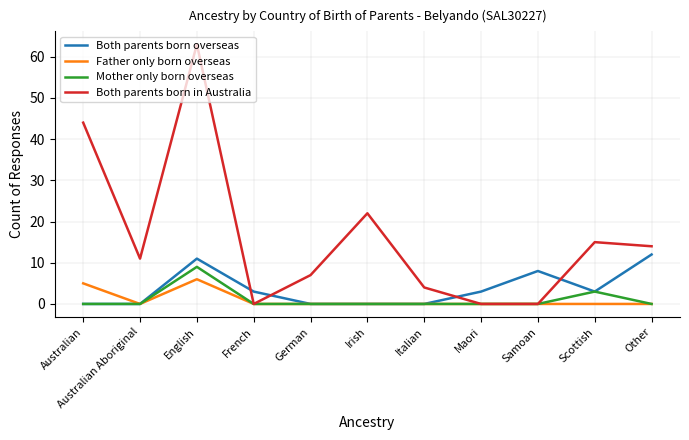

Which category has the highest value in the Both parents born overseas series?

Other